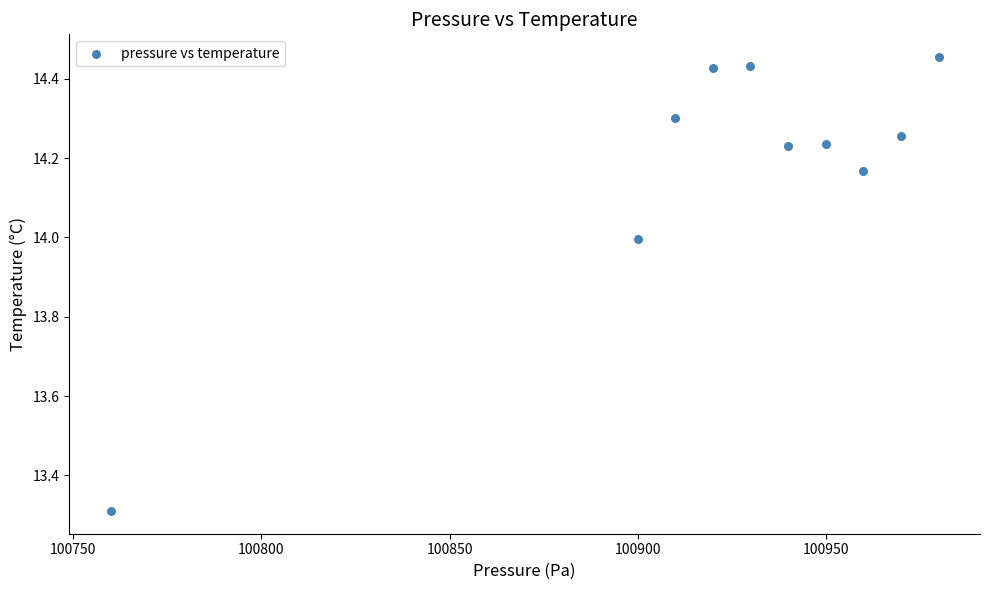

What Y value in the scatter plot is closest to 13?

13.3